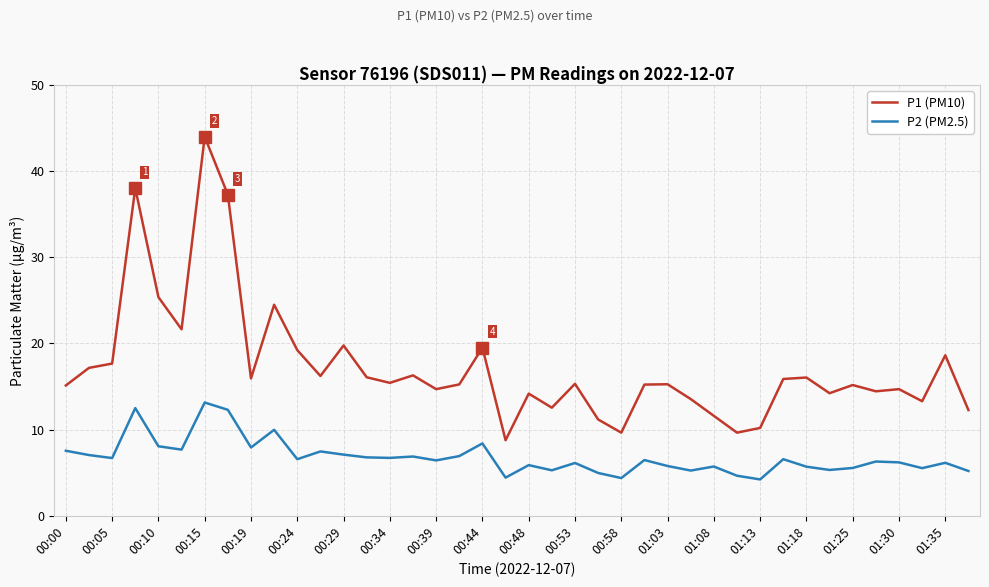

What is the greatest value displayed?

44.0